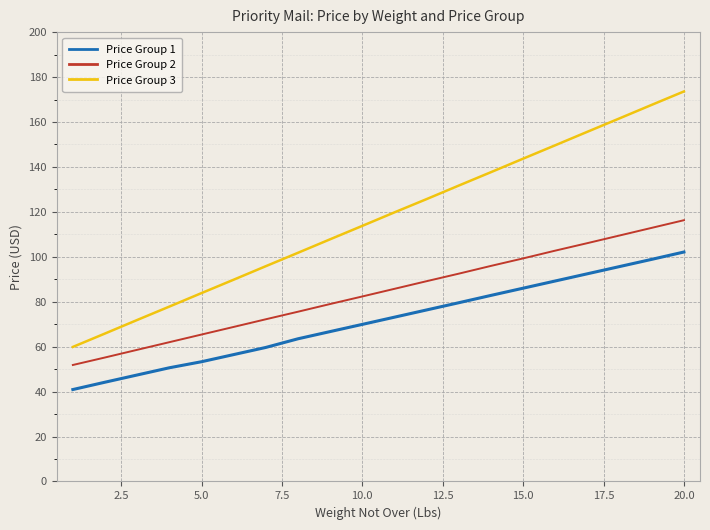

What is the maximum value for Price Group 1?

102.1